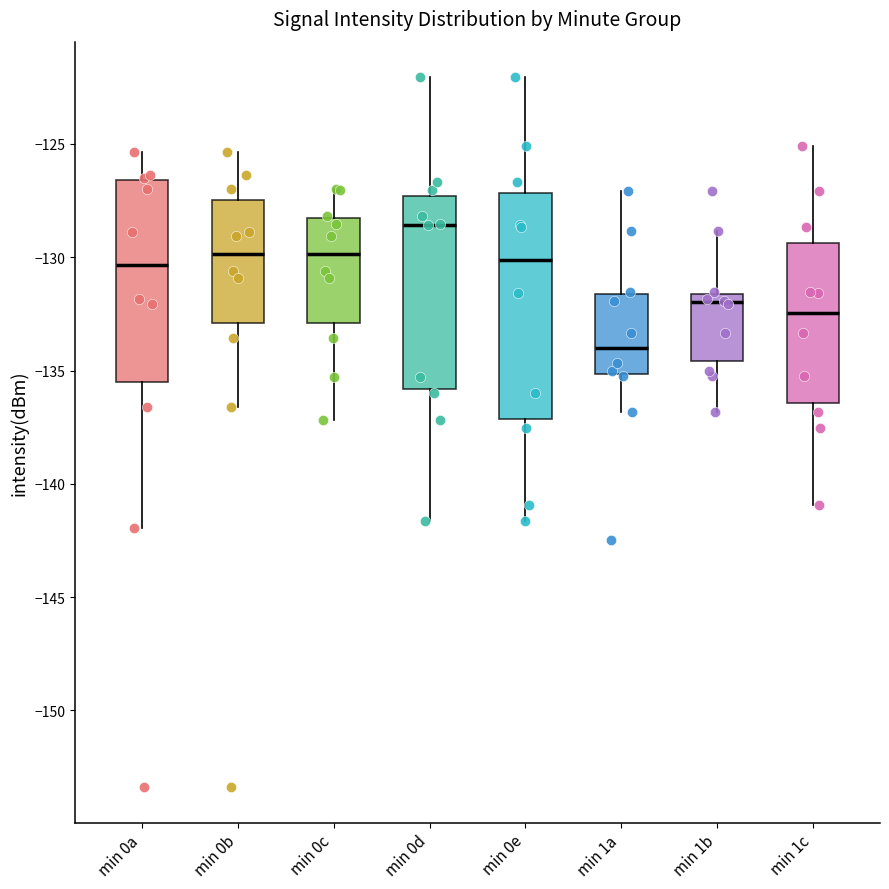

Where is the upper edge of the box for min 0d on the y-axis? The values are not printed on the chart, so give them approximately, as read against the axis.

-127.5